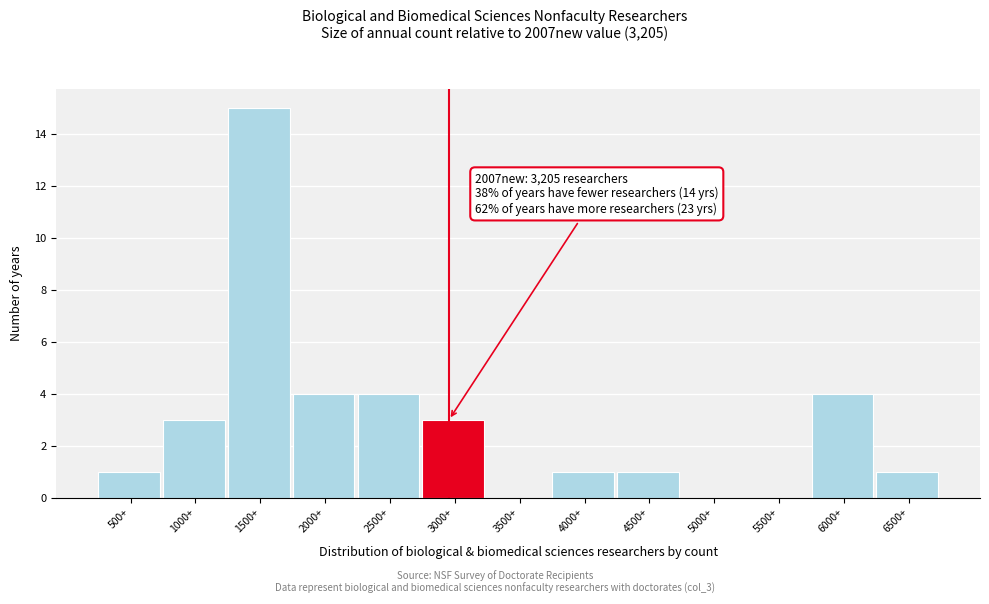

Reading left to right, transcribe all the data shown in this chart.

500+=1	1000+=3	1500+=15	2000+=4	2500+=4	3000+=3	3500+=0	4000+=1	4500+=1	5000+=0	5500+=0	6000+=4	6500+=1